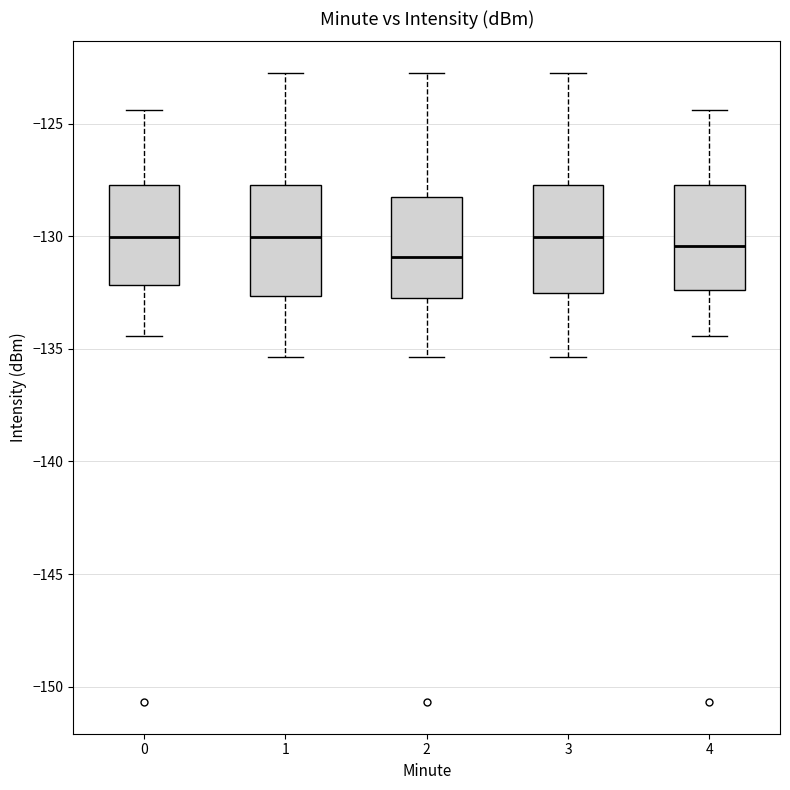

Reading left to right, transcribe this box plot: for each box, give where its median line is, the range the box spans, and where its two whiskers end, as read against the y-axis. The values are not printed on the chart, so give them approximately, as read against the axis.

0: median -130.0, box -132.0 to -127.5, whiskers -134.5 to -124.5
1: median -130.0, box -132.5 to -127.5, whiskers -135.5 to -122.5
2: median -131.0, box -133.0 to -128.5, whiskers -135.5 to -122.5
3: median -130.0, box -132.5 to -127.5, whiskers -135.5 to -122.5
4: median -130.5, box -132.5 to -127.5, whiskers -134.5 to -124.5